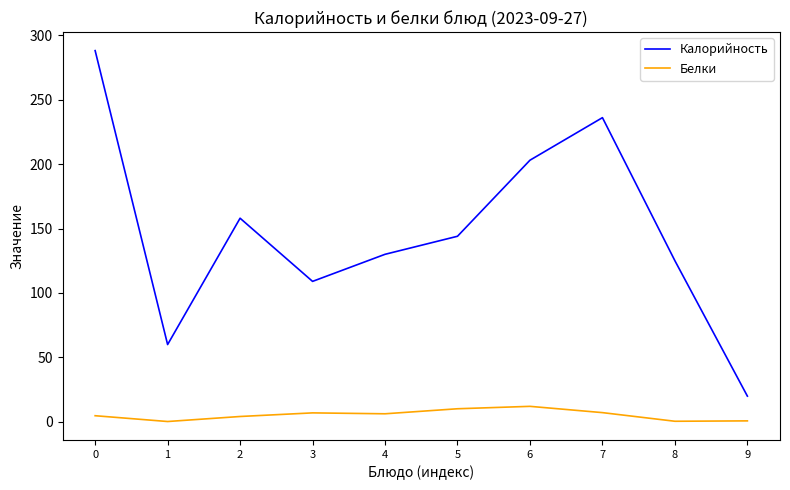

What are all the series names shown in the legend?

Калорийность, Белки